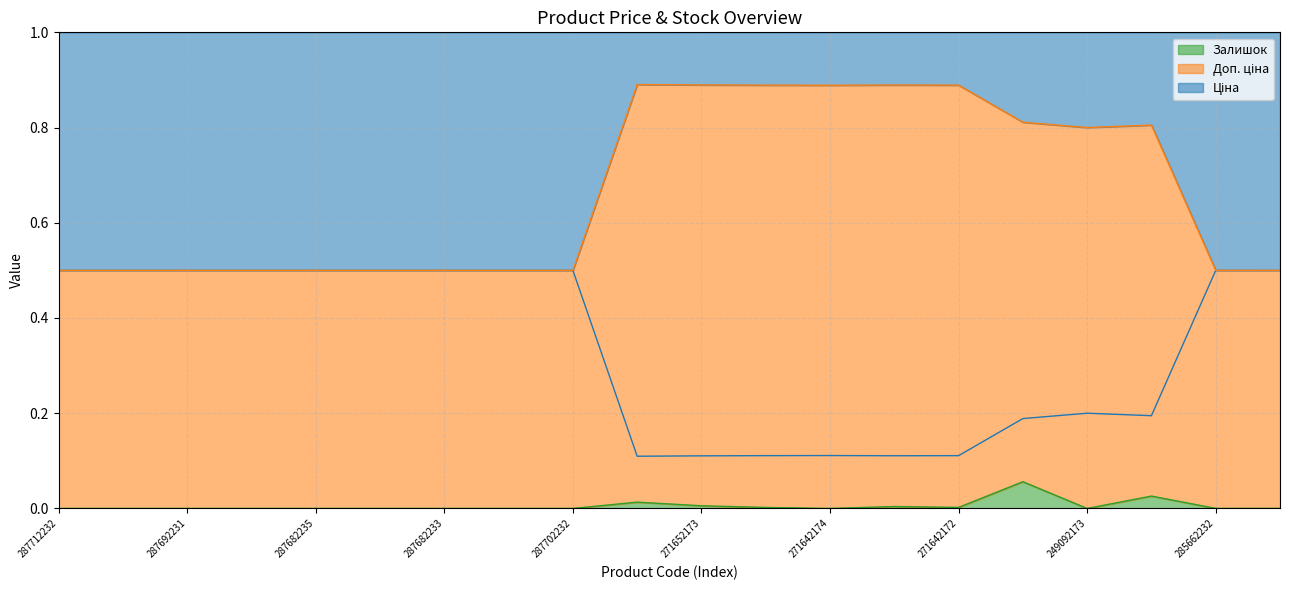

Between 287682233 and 287712232, which is larger?

287682233